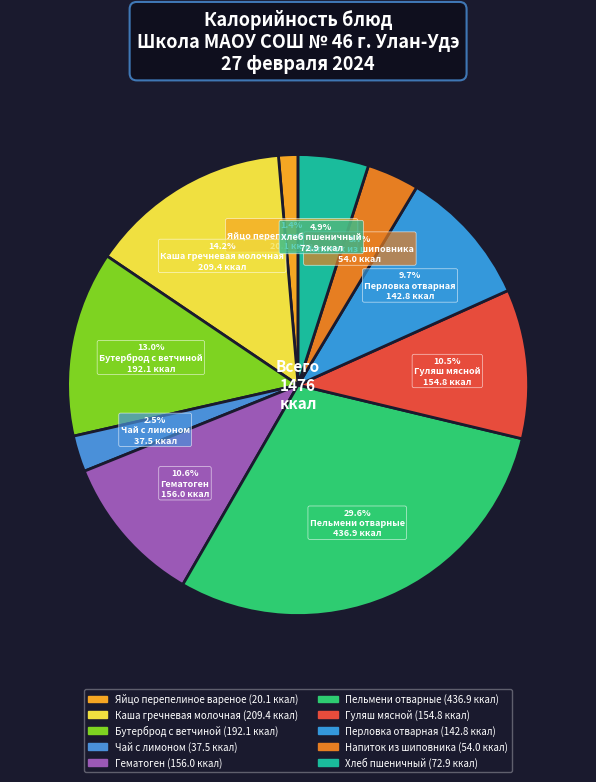

How many segments does this pie chart have?

10